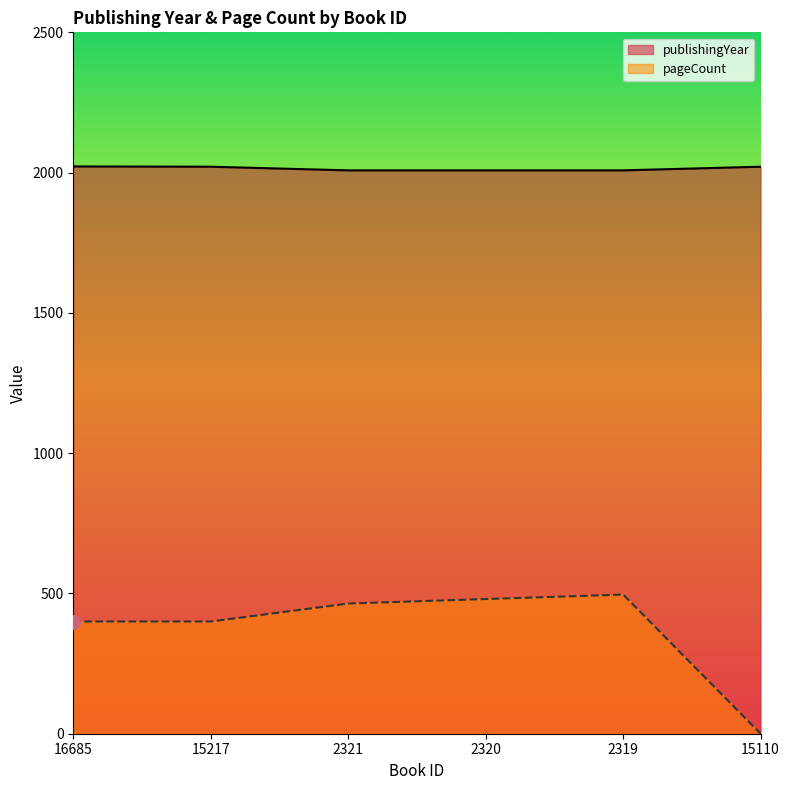

How many values in the publishingYear series exceed 2021?

1